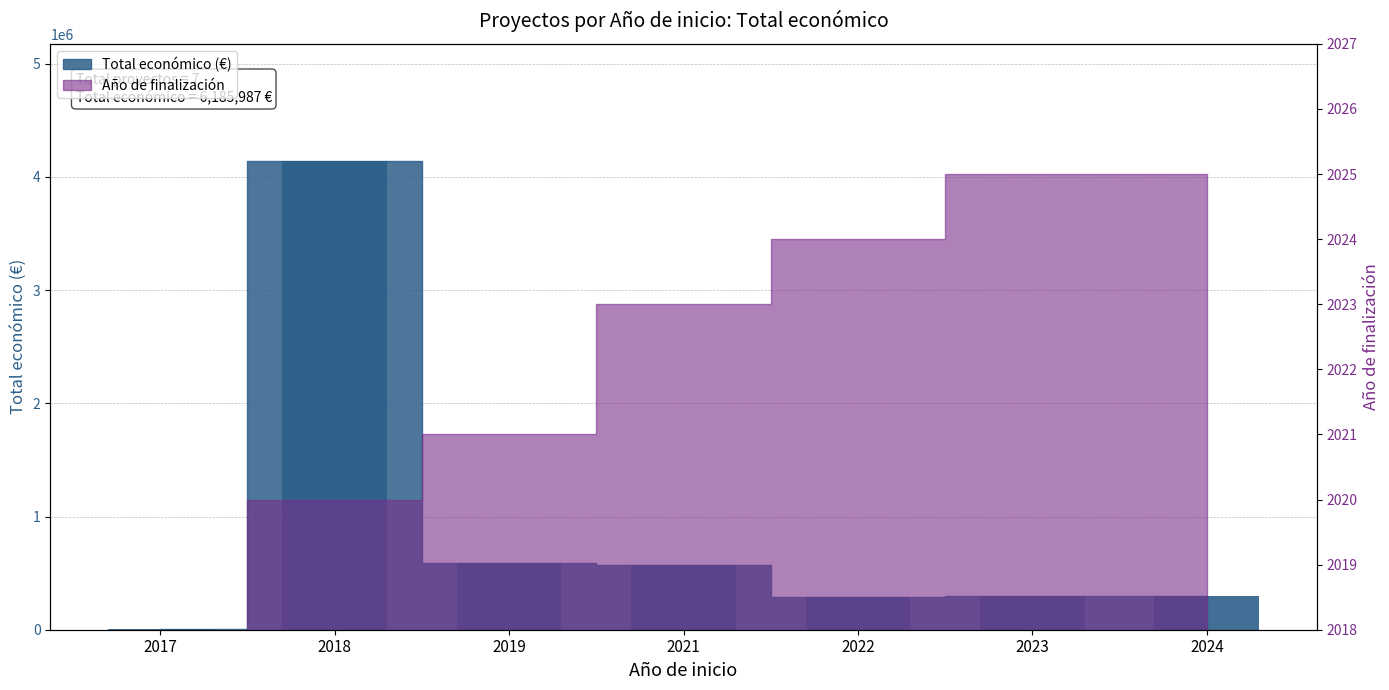

At which label is the value closest to 2071946?

2019